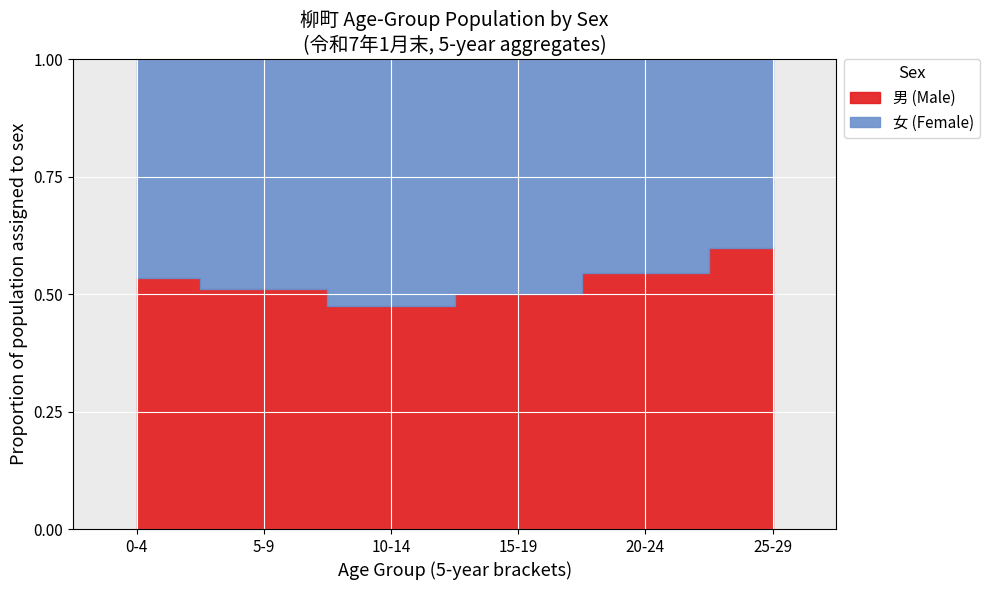

At which category is the sum across all series the highest?

25-29